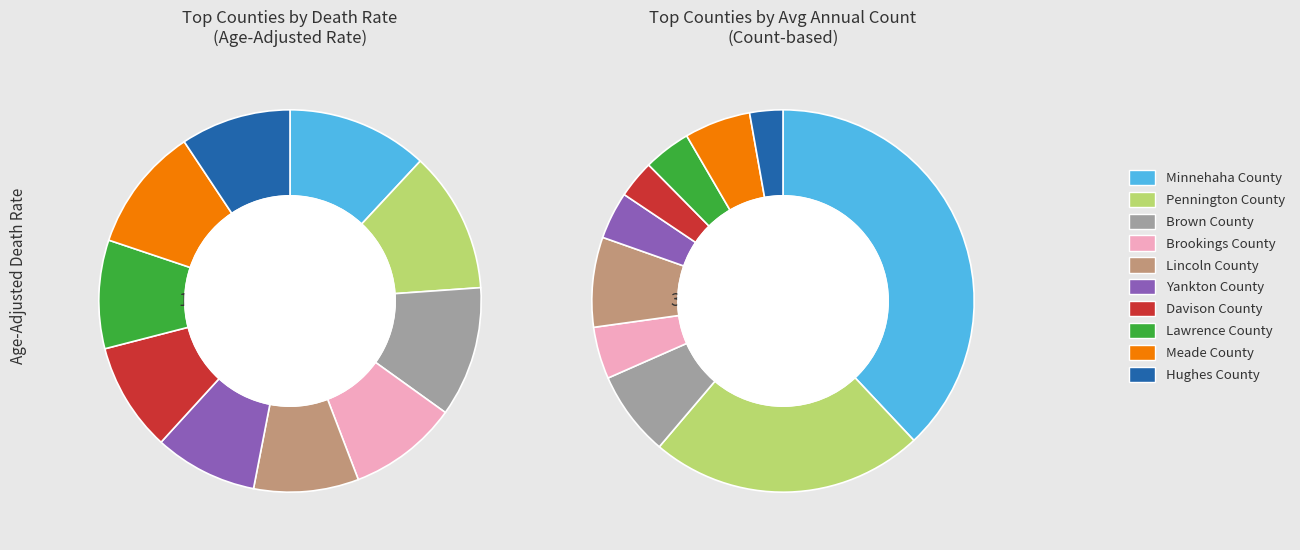

How many slices are in this pie chart?

10